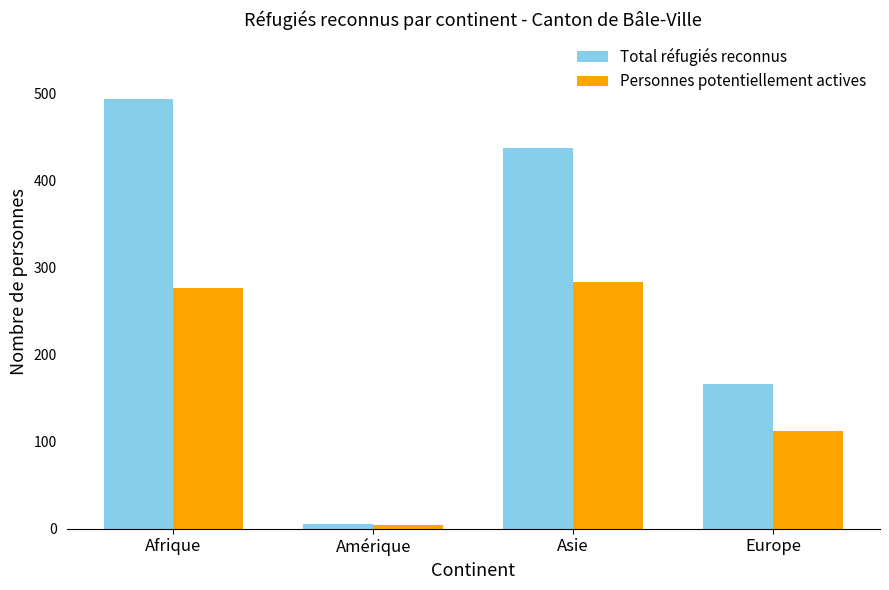

What is the minimum value shown in the chart?

4